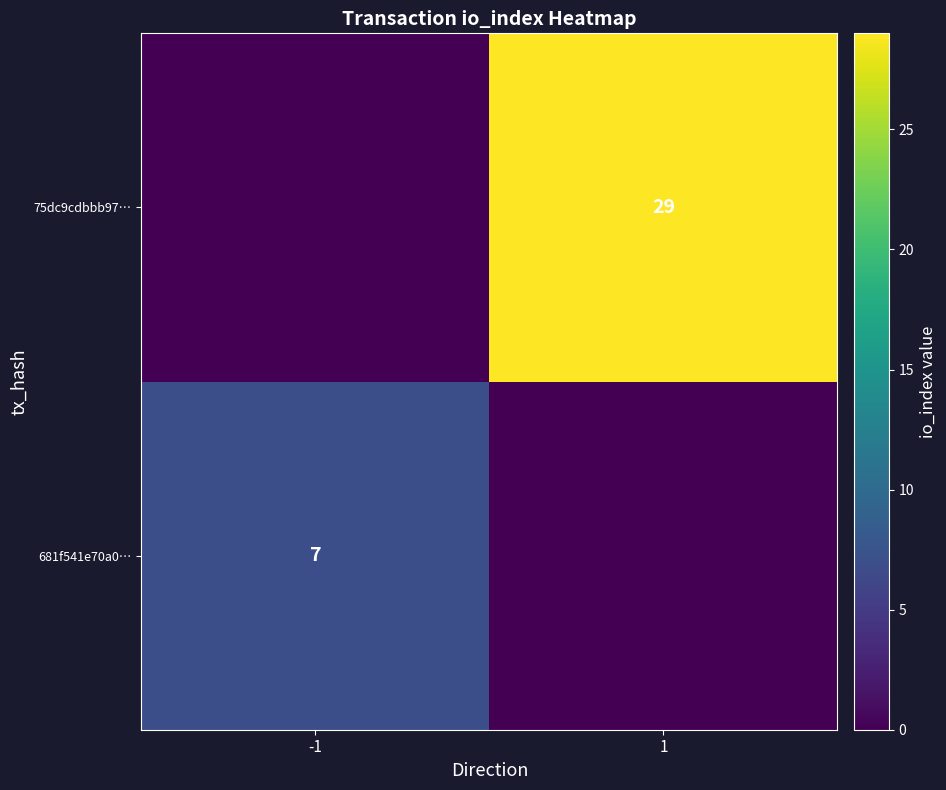

Is the value of 681f541e70a0… at -1 greater than the value of 75dc9cdbbb97… at 1?

No